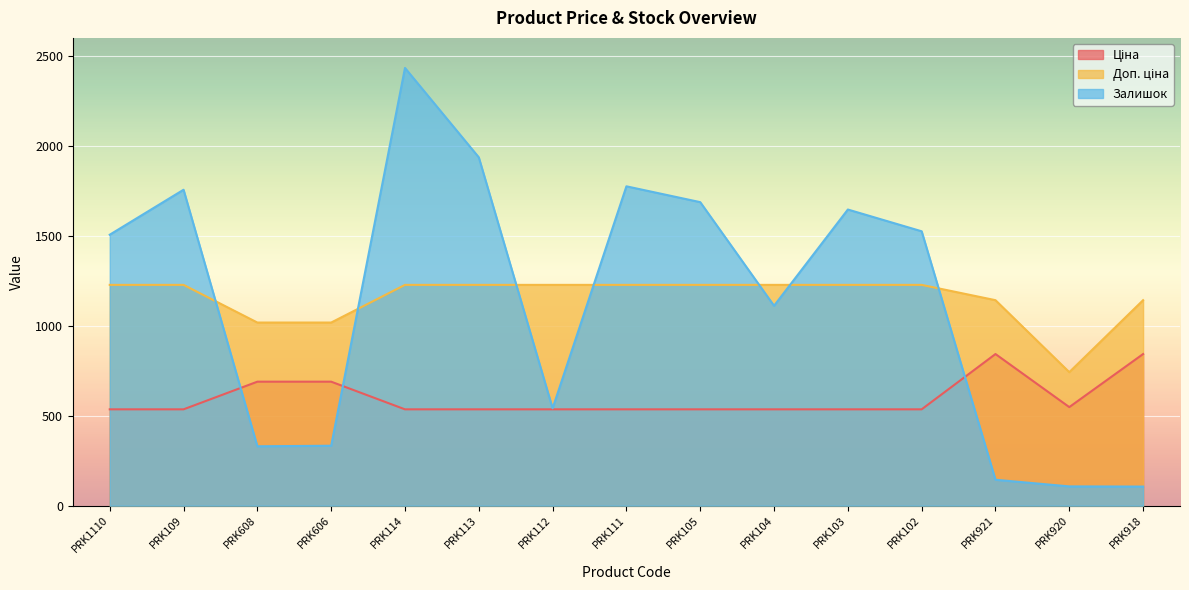

Reading left to right, transcribe all the data shown in this chart.

Ціна: PRK1110=535.4	PRK109=535.4	PRK608=689.1	PRK606=689.1	PRK114=535.4	PRK113=535.4	PRK112=535.4	PRK111=535.4	PRK105=535.4	PRK104=535.4	PRK103=535.4	PRK102=535.4	PRK921=842.8	PRK920=547.8	PRK918=842.8
Доп. ціна: PRK1110=1227.2	PRK109=1227.2	PRK608=1017.8	PRK606=1017.8	PRK114=1227.2	PRK113=1227.2	PRK112=1227.2	PRK111=1227.2	PRK105=1227.2	PRK104=1227.2	PRK103=1227.2	PRK102=1227.2	PRK921=1142.1	PRK920=742.0	PRK918=1142.1
Залишок: PRK1110=1506.0	PRK109=1756.0	PRK608=330.0	PRK606=333.0	PRK114=2433.0	PRK113=1936.0	PRK112=541.0	PRK111=1775.0	PRK105=1687.0	PRK104=1111.0	PRK103=1646.0	PRK102=1525.0	PRK921=144.0	PRK920=107.0	PRK918=106.0